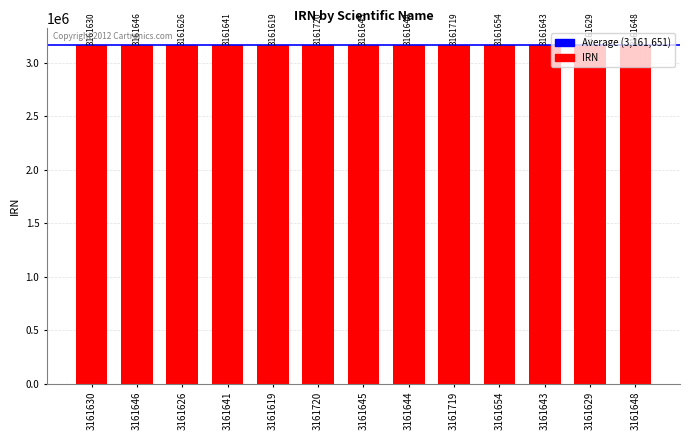

What is the difference between the maximum and minimum values?

101